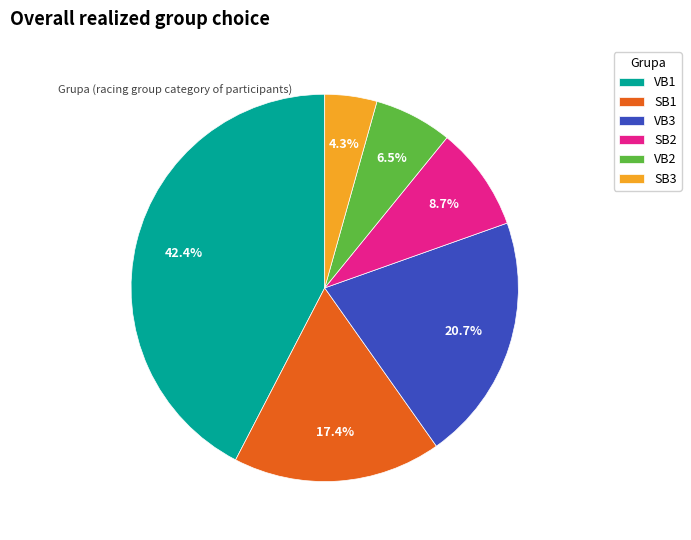

To the nearest percent, what is the combined percentage of SB2 and SB3?

13%